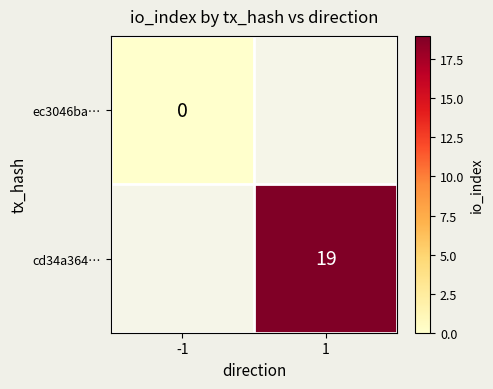

How many categories are shown in the chart?

2